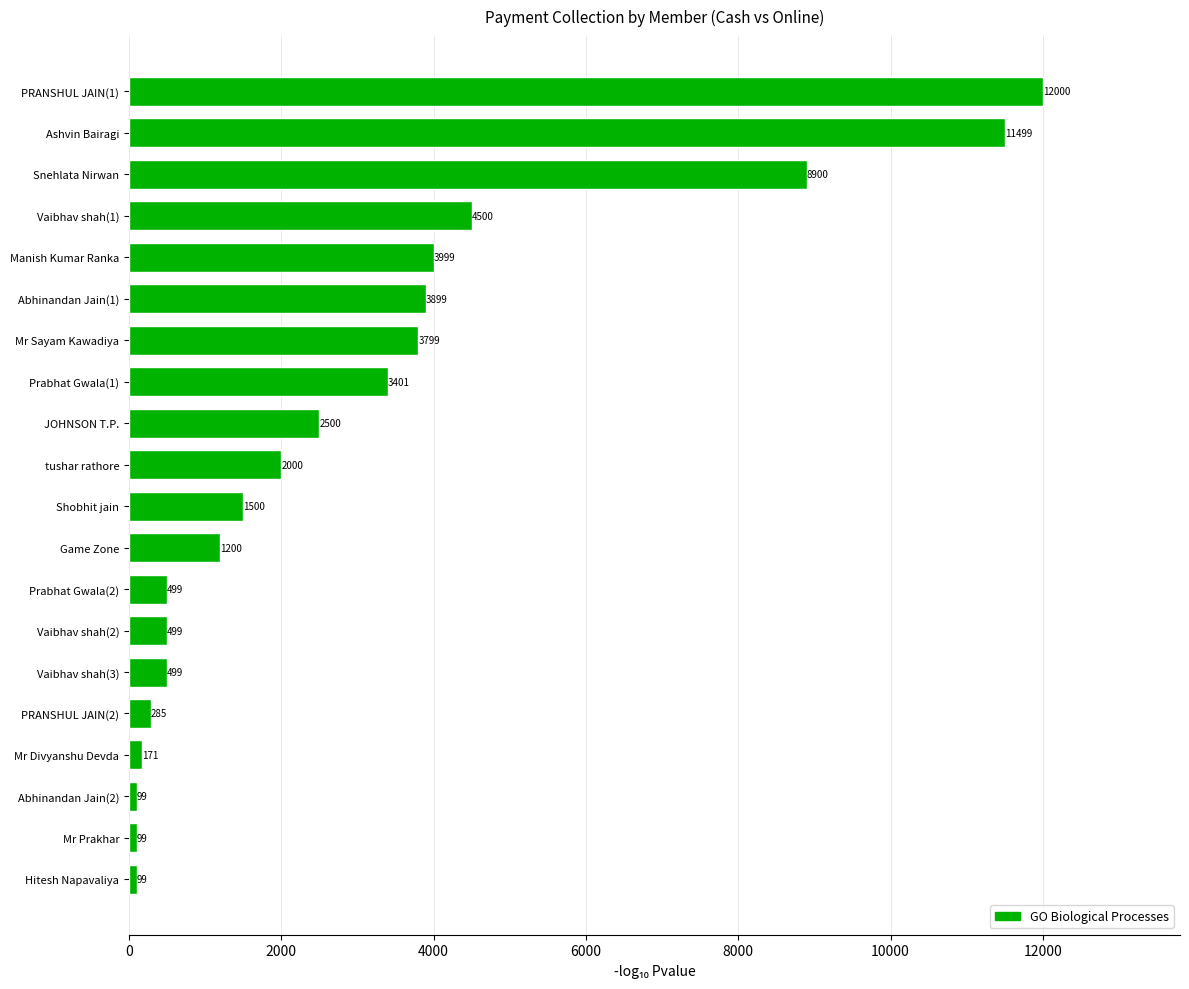

Is it true that the value at Prabhat Gwala(1) is 3401?

True